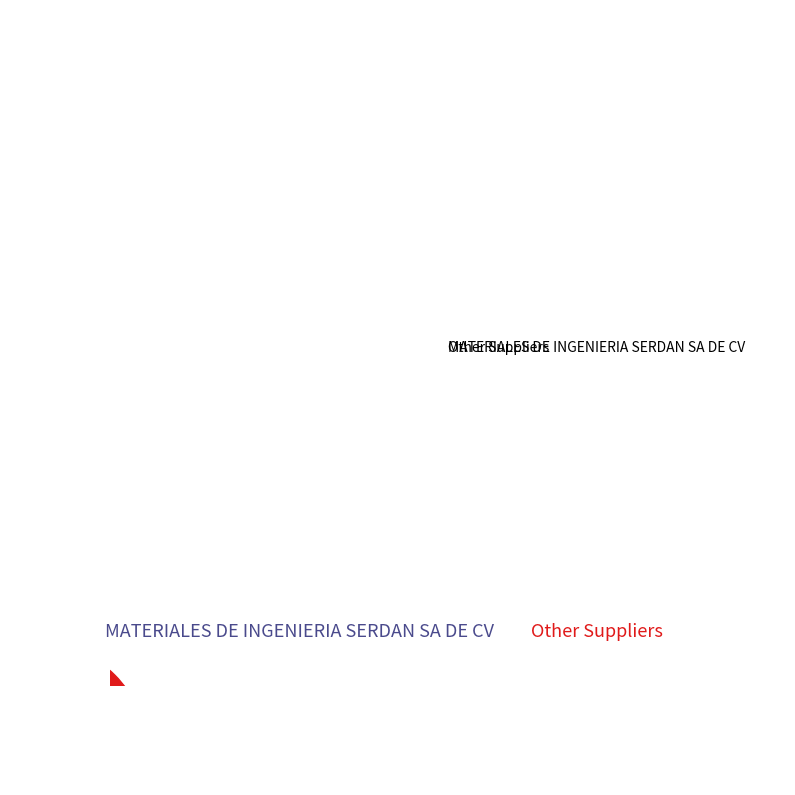

Which category has the smallest portion of the pie?

Other Suppliers